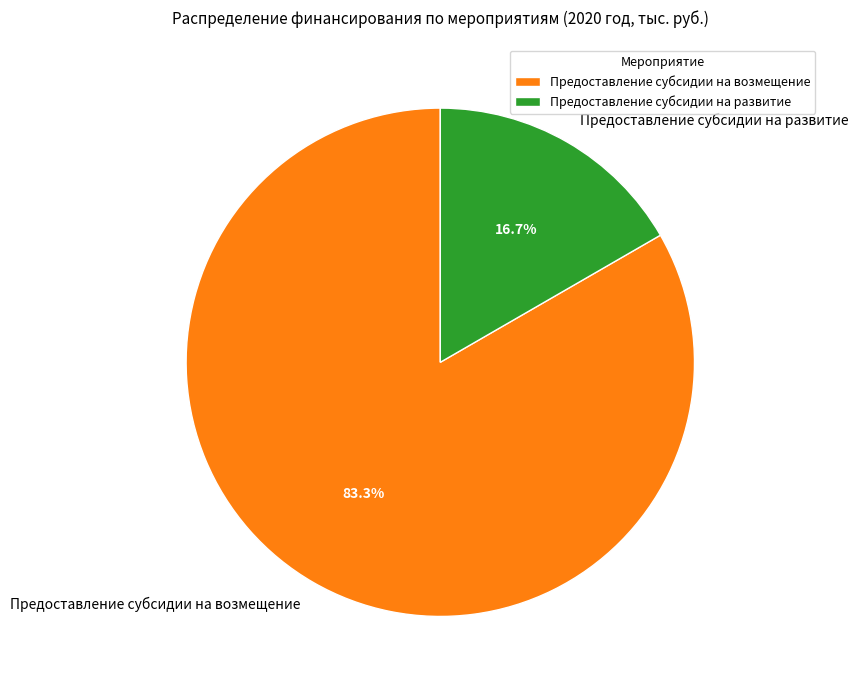

Which category accounts for the majority?

Предоставление субсидии на возмещение